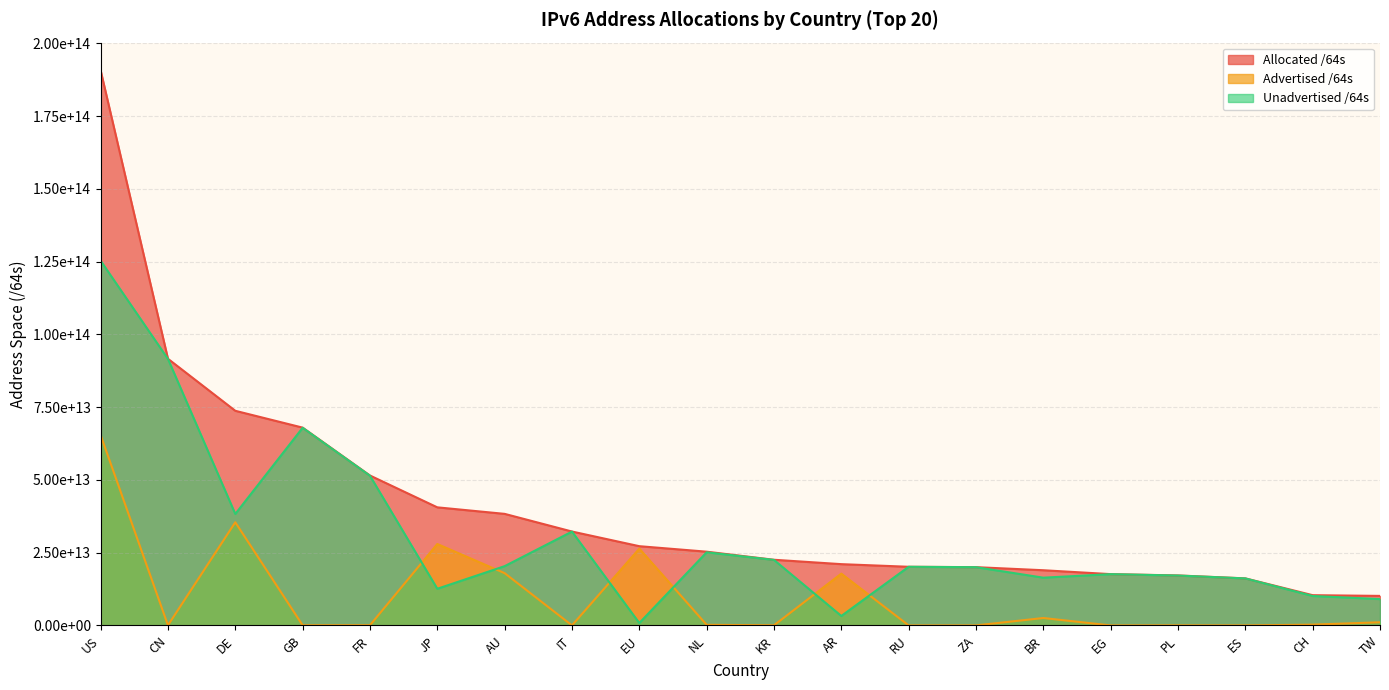

Rank the series by their maximum value, from lowest to highest.

Advertised /64s, Unadvertised /64s, Allocated /64s